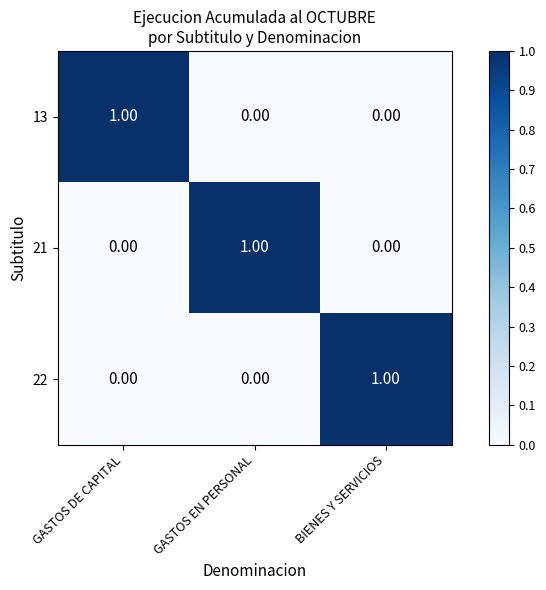

At how many categories does at least one series exceed 0?

3